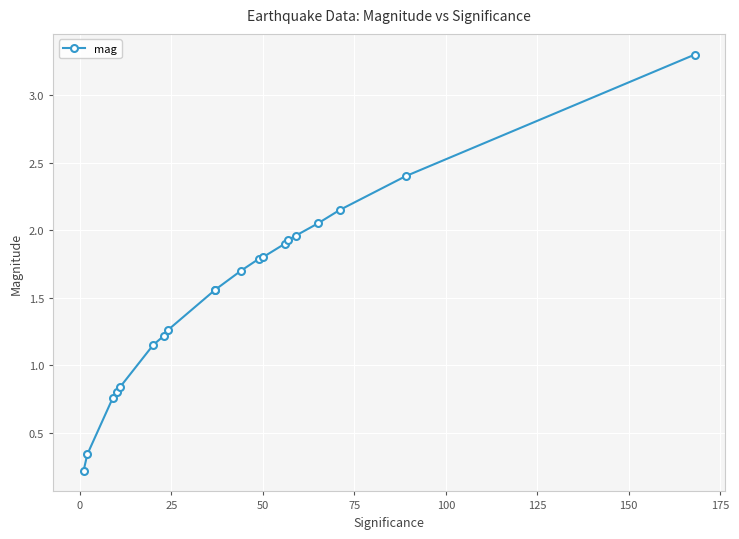

True or false: there are more than 2 points higher than both neighbors.

False